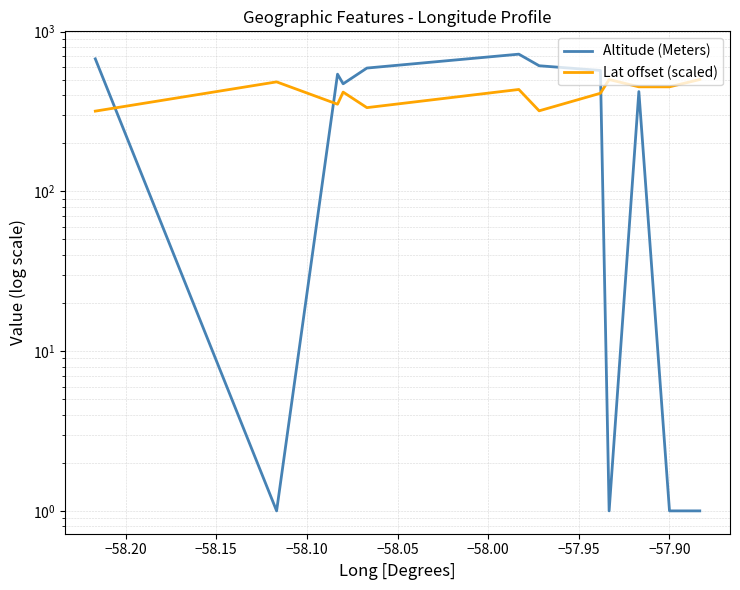

The Lat offset (scaled) series shows 241.4 at −57.85. True or false?

False